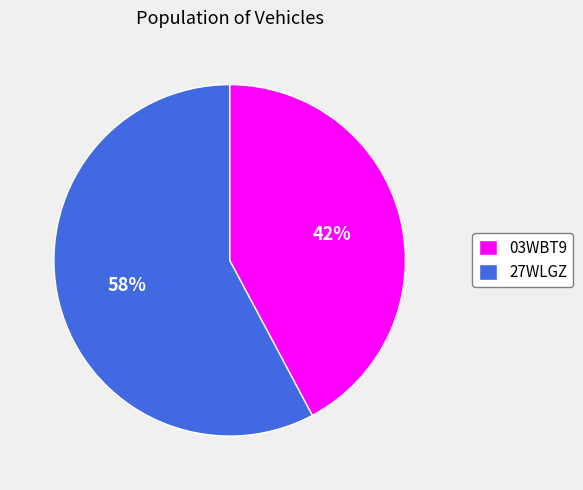

Which category has the smallest portion of the pie?

03WBT9